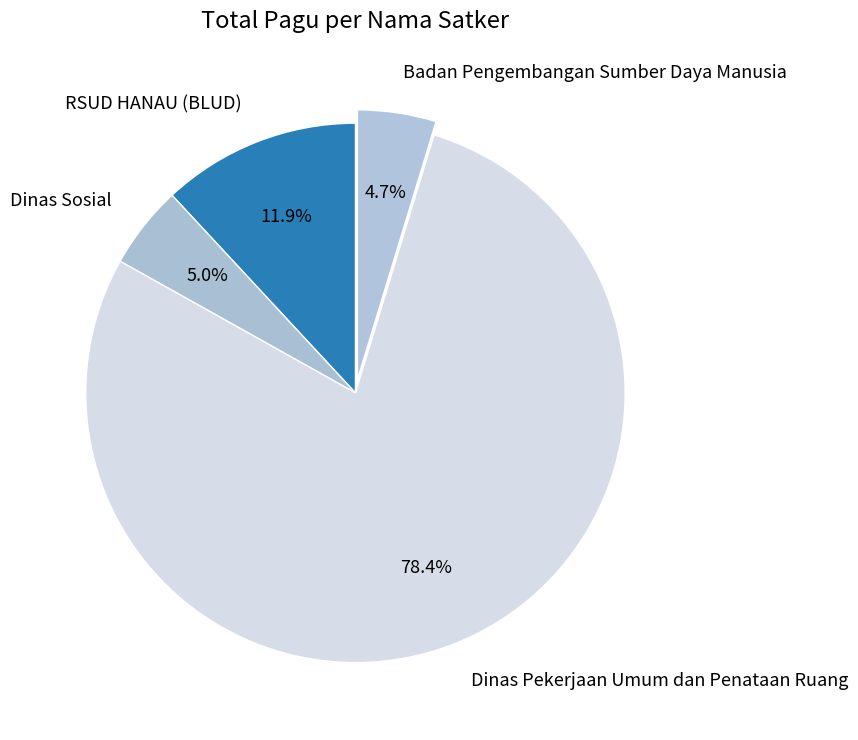

Between Dinas Pekerjaan Umum dan Penataan Ruang and Badan Pengembangan Sumber Daya Manusia, which is larger?

Dinas Pekerjaan Umum dan Penataan Ruang